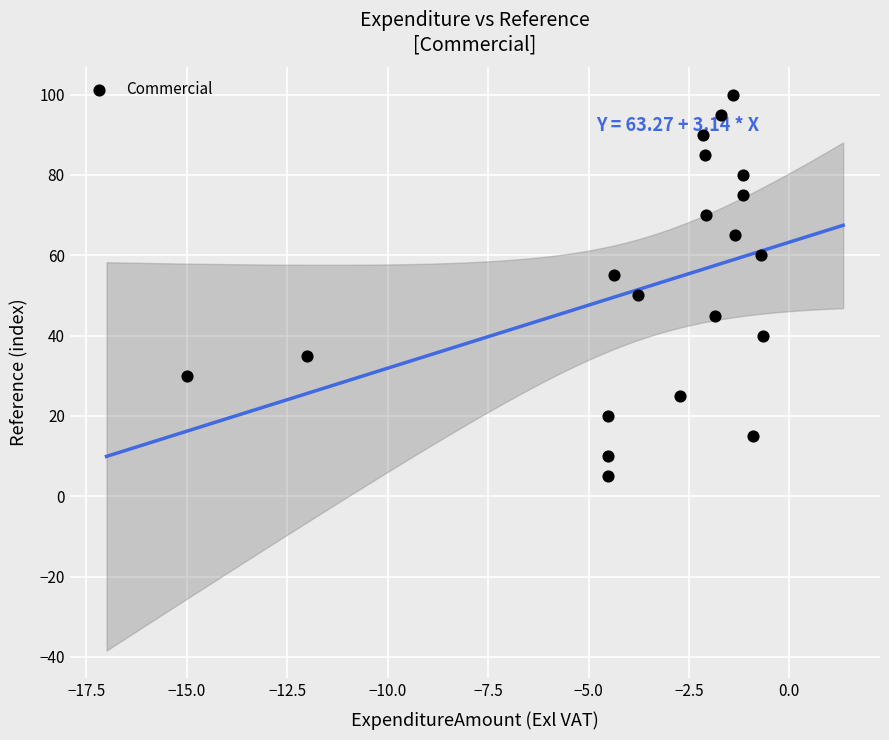

What is the range of Y values (max minus min)?

95